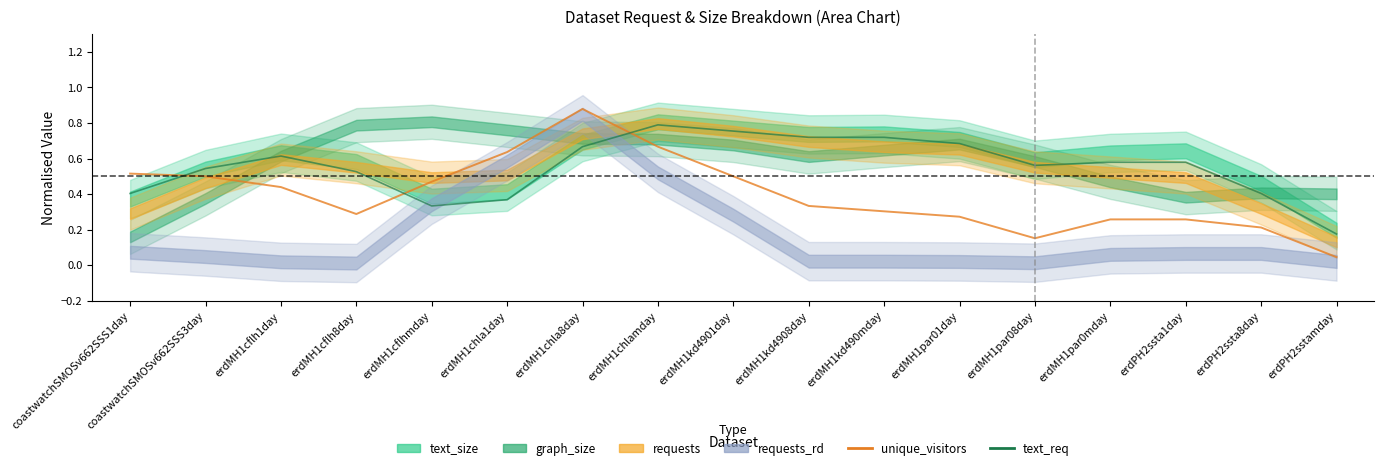

What is the maximum value for unique_visitors?

0.9